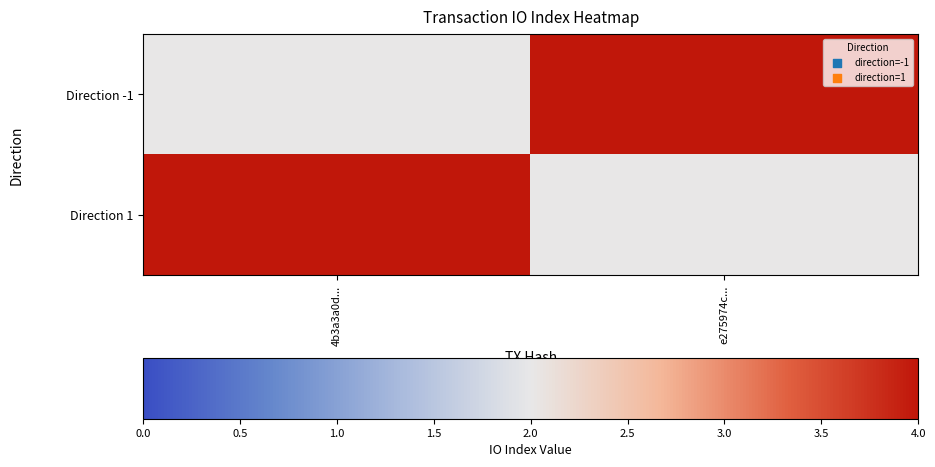

Which series has the largest total across all categories?

Direction -1